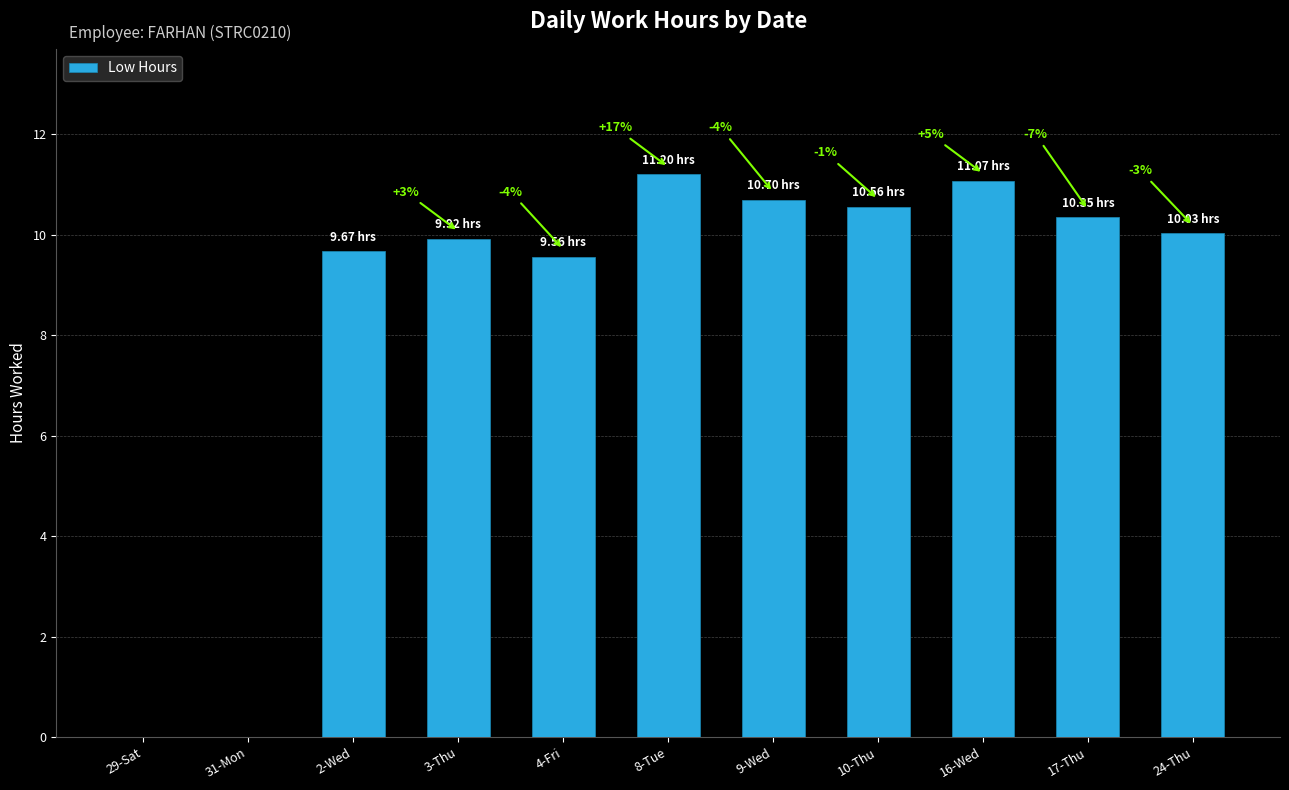

At which label does the data first exceed 10?

8-Tue